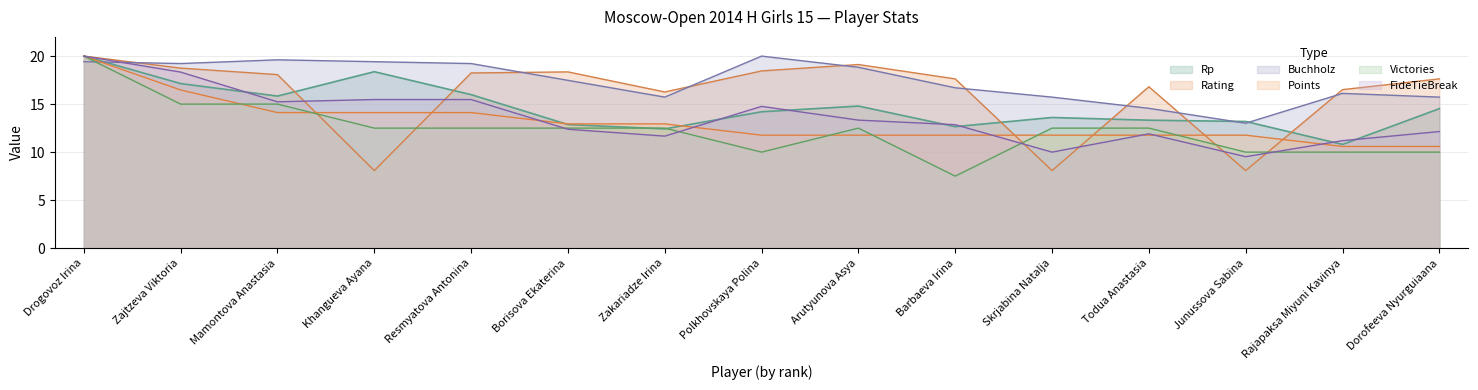

What are all the series names shown in the legend?

Rp, Rating, Buchholz, Points, Victories, FideTieBreak